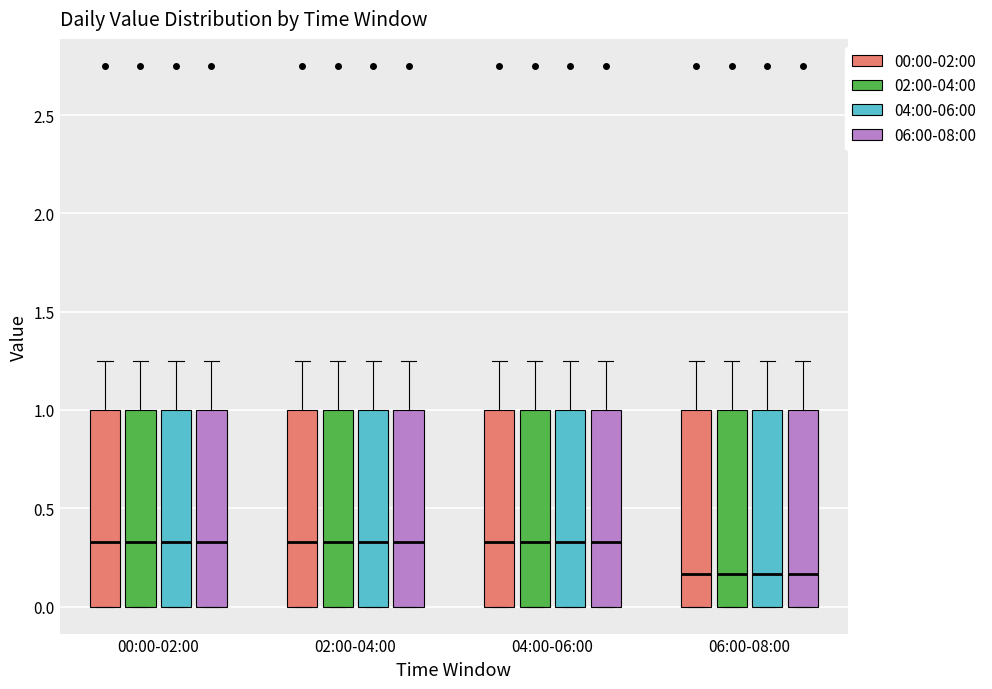

Reading left to right, transcribe this box plot: for each box, give where its median line is, the range the box spans, and where its two whiskers end, as read against the y-axis. The values are not printed on the chart, so give them approximately, as read against the axis.

00:00-02:00 (00:00-02:00): median 0.35, box 0.00 to 1.00, whiskers 0.00 to 1.25
00:00-02:00 (02:00-04:00): median 0.35, box 0.00 to 1.00, whiskers 0.00 to 1.25
00:00-02:00 (04:00-06:00): median 0.35, box 0.00 to 1.00, whiskers 0.00 to 1.25
00:00-02:00 (06:00-08:00): median 0.35, box 0.00 to 1.00, whiskers 0.00 to 1.25
02:00-04:00 (00:00-02:00): median 0.35, box 0.00 to 1.00, whiskers 0.00 to 1.25
02:00-04:00 (02:00-04:00): median 0.35, box 0.00 to 1.00, whiskers 0.00 to 1.25
02:00-04:00 (04:00-06:00): median 0.35, box 0.00 to 1.00, whiskers 0.00 to 1.25
02:00-04:00 (06:00-08:00): median 0.35, box 0.00 to 1.00, whiskers 0.00 to 1.25
04:00-06:00 (00:00-02:00): median 0.35, box 0.00 to 1.00, whiskers 0.00 to 1.25
04:00-06:00 (02:00-04:00): median 0.35, box 0.00 to 1.00, whiskers 0.00 to 1.25
04:00-06:00 (04:00-06:00): median 0.35, box 0.00 to 1.00, whiskers 0.00 to 1.25
04:00-06:00 (06:00-08:00): median 0.35, box 0.00 to 1.00, whiskers 0.00 to 1.25
06:00-08:00 (00:00-02:00): median 0.15, box 0.00 to 1.00, whiskers 0.00 to 1.25
06:00-08:00 (02:00-04:00): median 0.15, box 0.00 to 1.00, whiskers 0.00 to 1.25
06:00-08:00 (04:00-06:00): median 0.15, box 0.00 to 1.00, whiskers 0.00 to 1.25
06:00-08:00 (06:00-08:00): median 0.15, box 0.00 to 1.00, whiskers 0.00 to 1.25